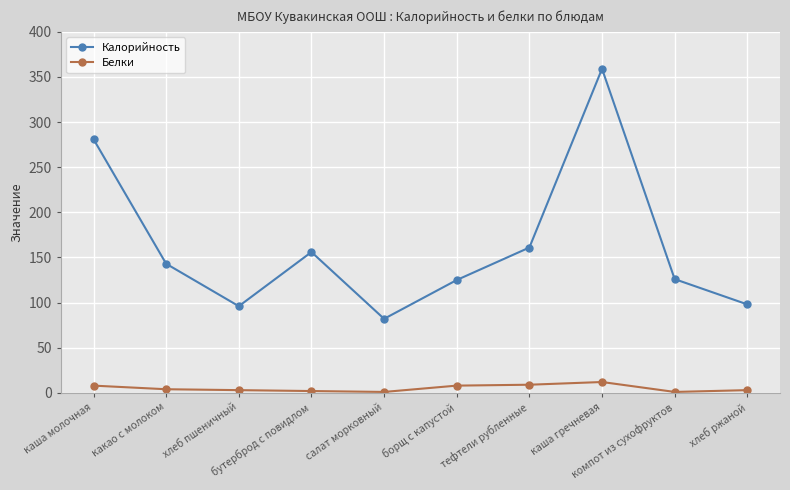

True or false: Калорийность and Белки cross at least once.

False